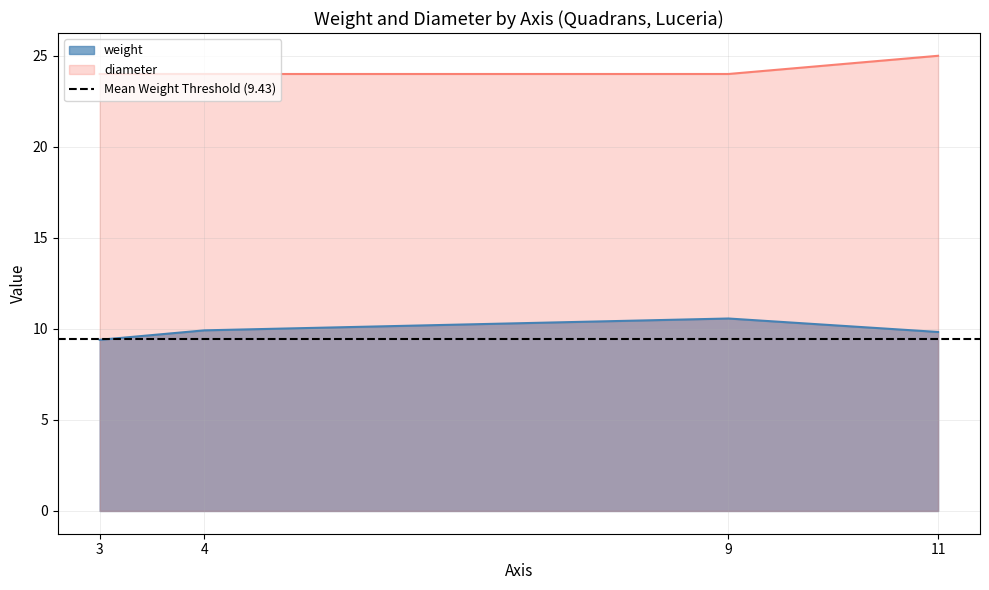

At 11, list the series in order from largest to smallest.

diameter, weight